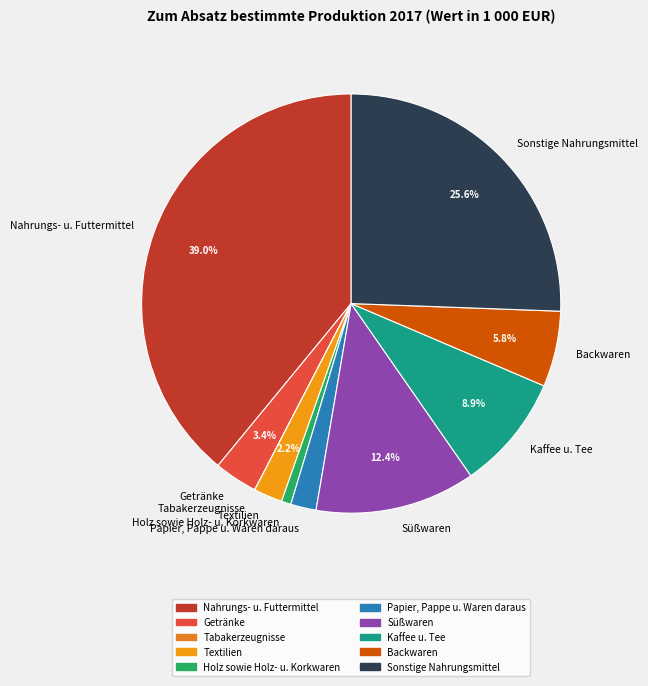

Which slice is the largest?

Nahrungs- u. Futtermittel